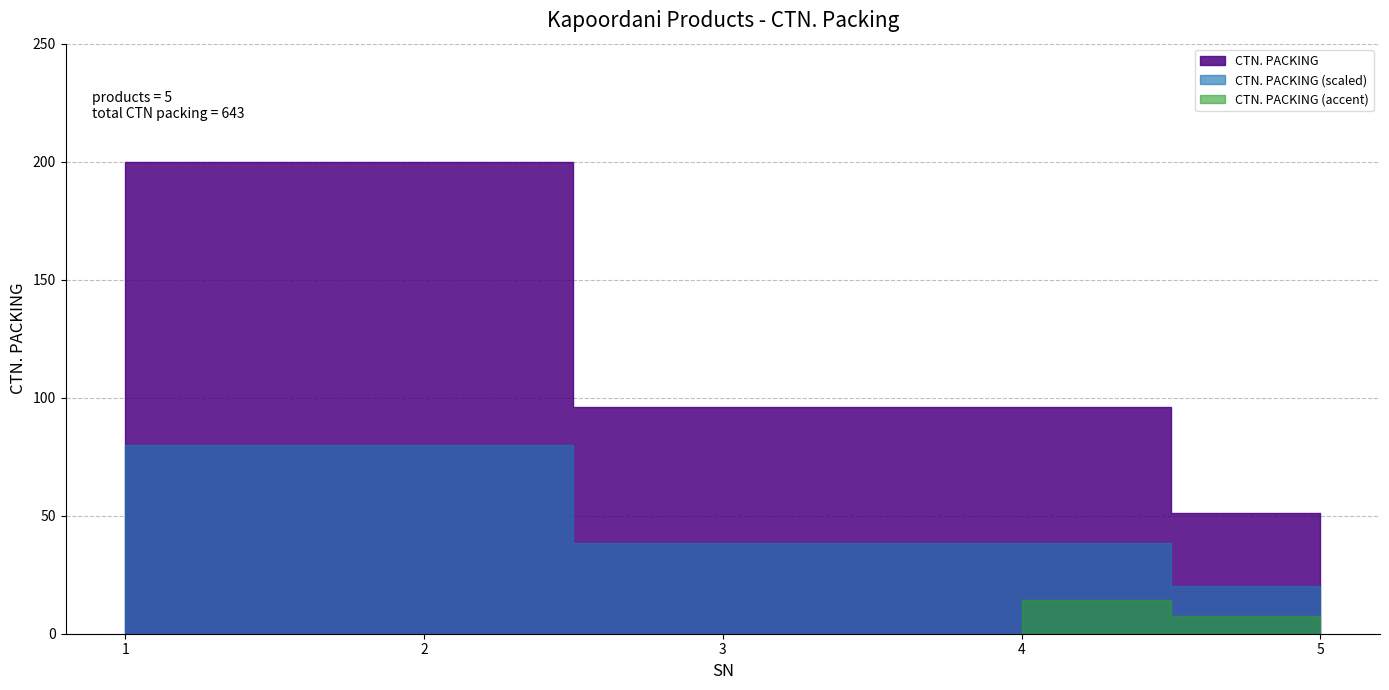

Reading left to right, transcribe all the data shown in this chart.

1=200	2=200	3=96	4=96	5=51